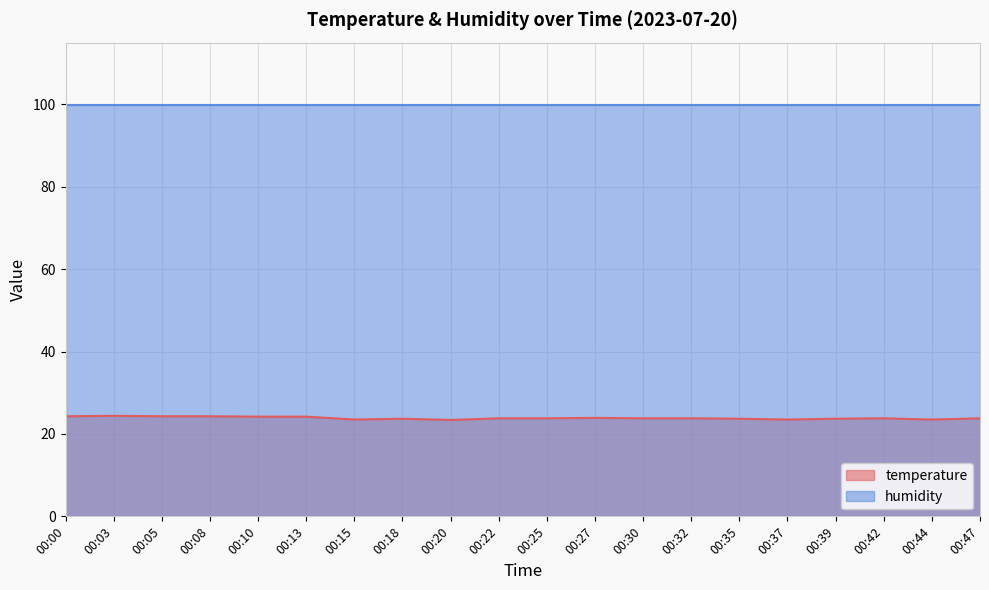

What is the minimum value shown in the chart?

23.4